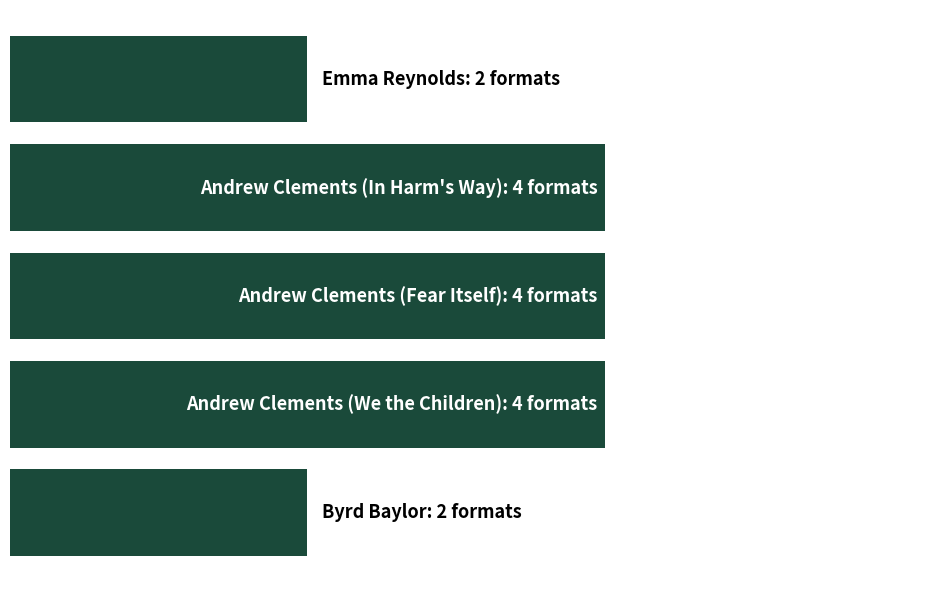

Does the chart contain any negative values?

No